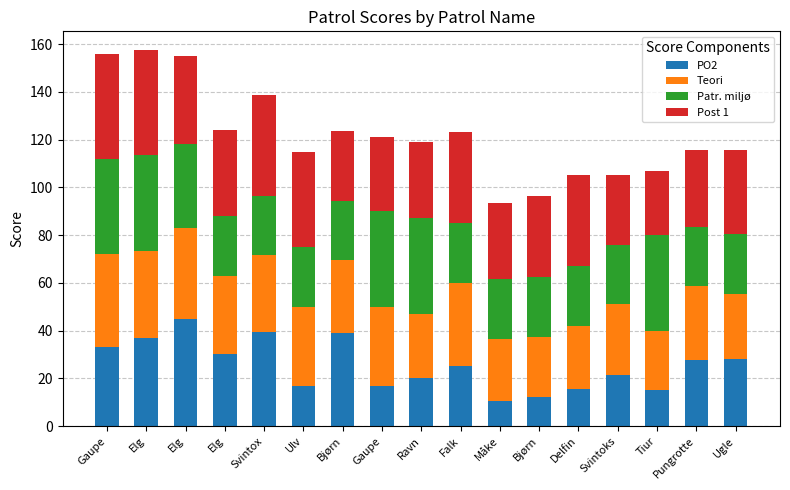

Where is Patr. miljø nearest to the value 32?

Elg